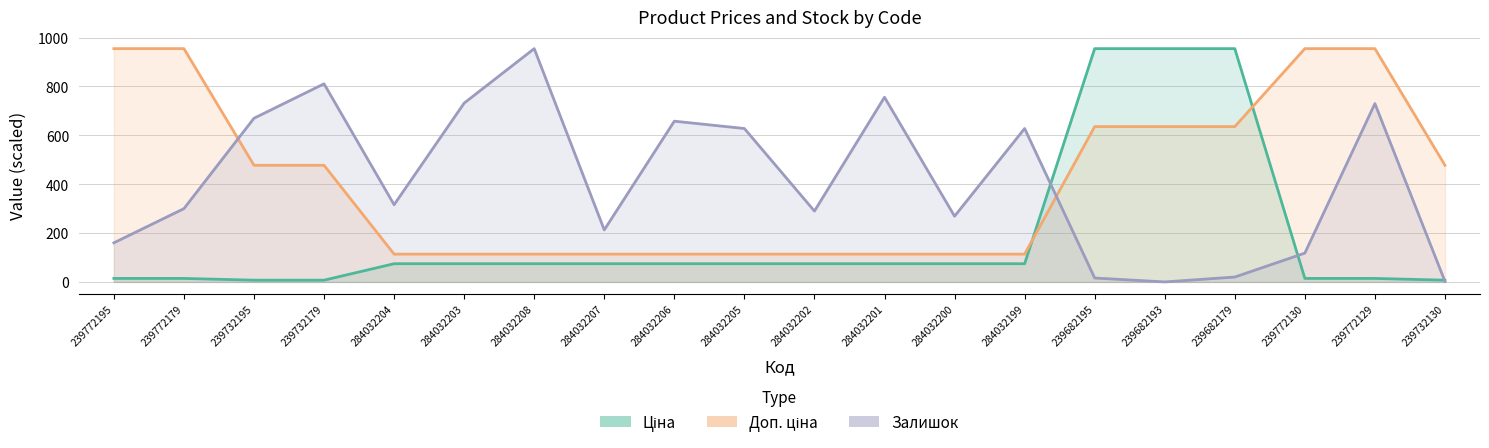

What is the value of the Ціна point at the 1st from the left?

14.3